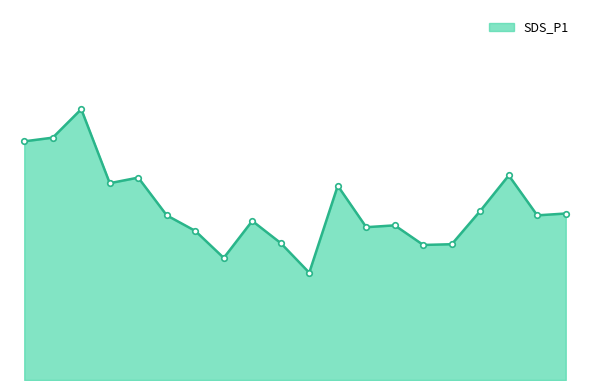

How many points are higher than both their immediate neighbors (excluding endpoints)?

6